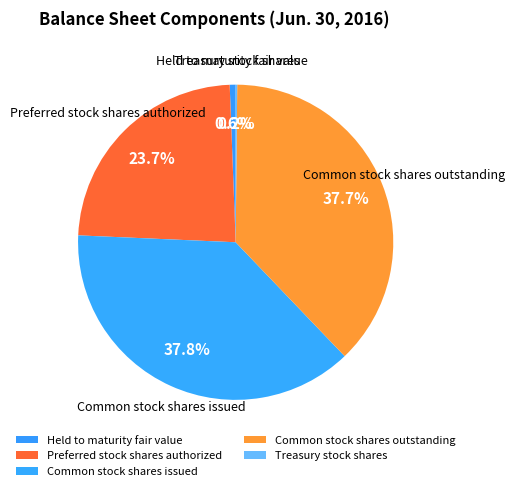

How much of the chart is everything except Held to maturity fair value?

99.4%